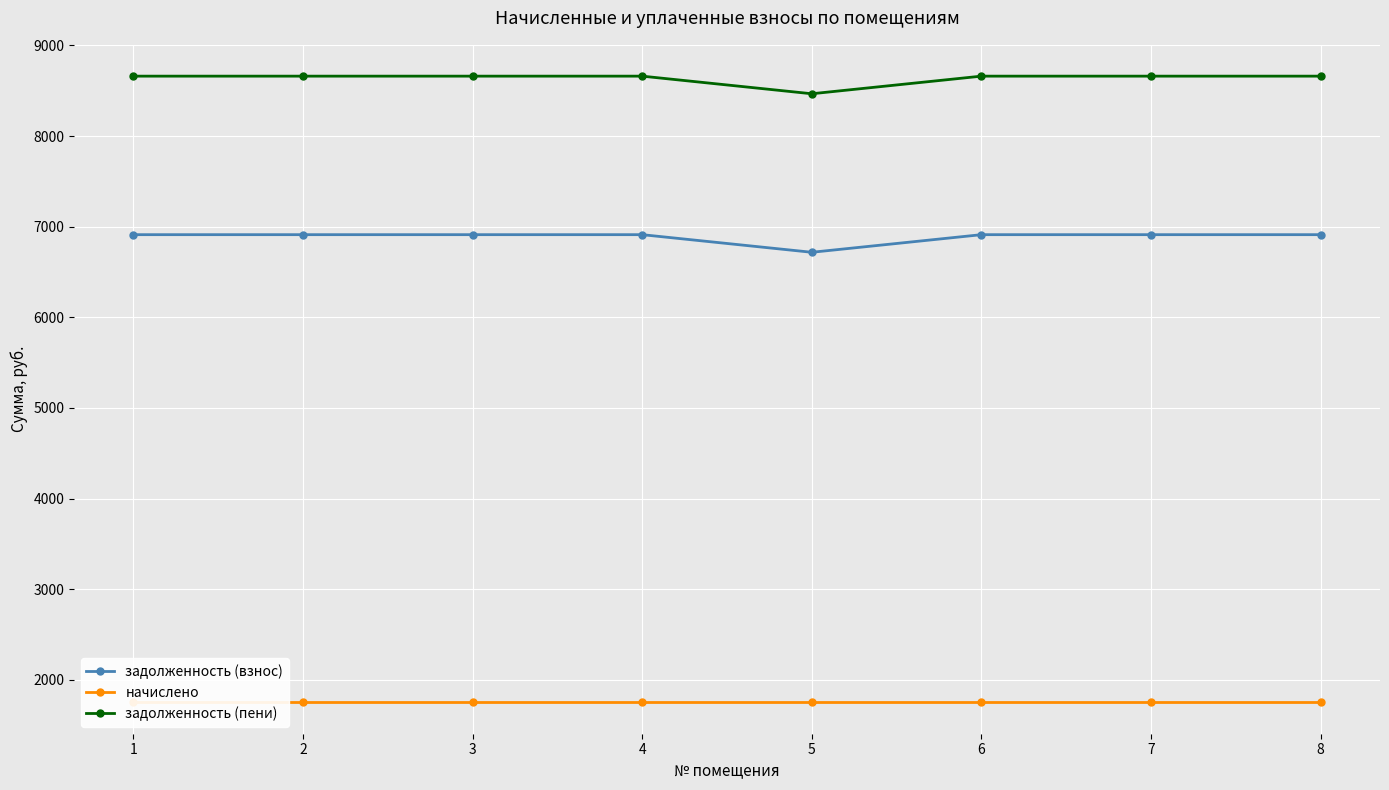

What are all the series names shown in the legend?

задолженность (взнос), начислено, задолженность (пени)